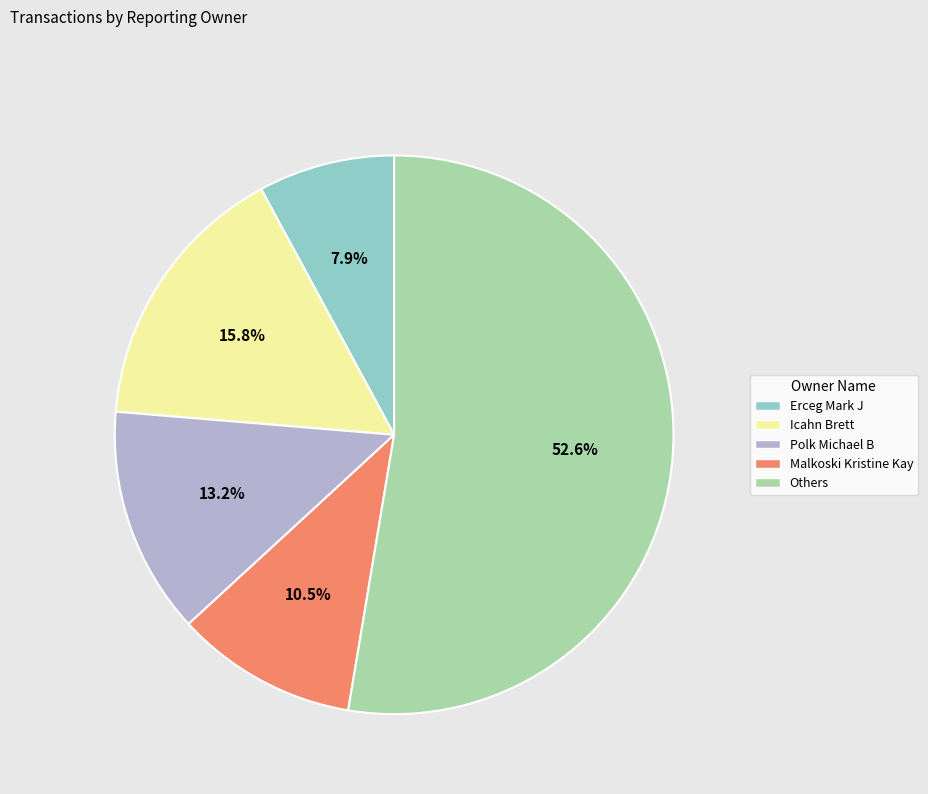

Is there any slice that represents more than half of the pie?

Yes